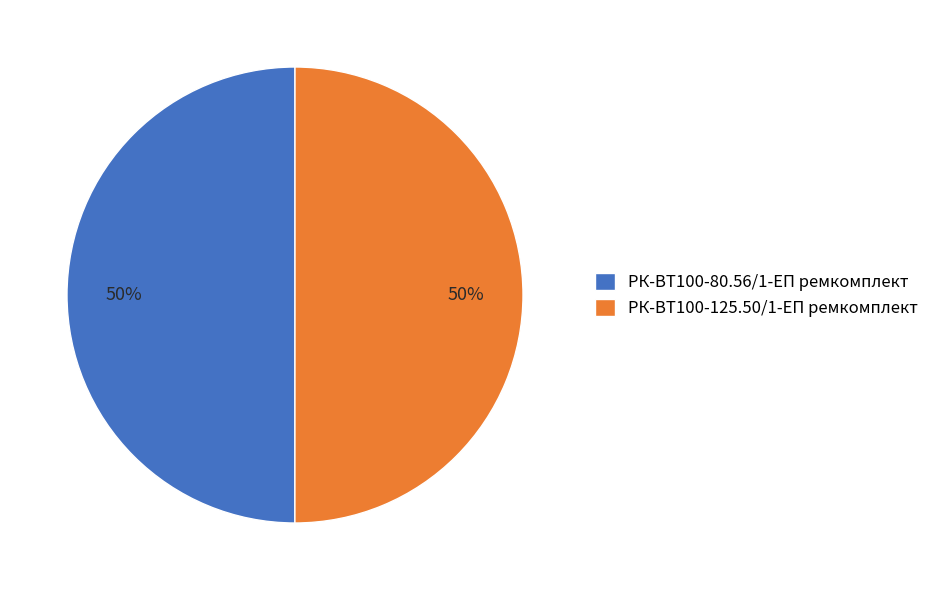

Combined, do РК-ВТ100-125.50/1-ЕП ремкомплект and РК-ВТ100-80.56/1-ЕП ремкомплект account for over 50%?

Yes